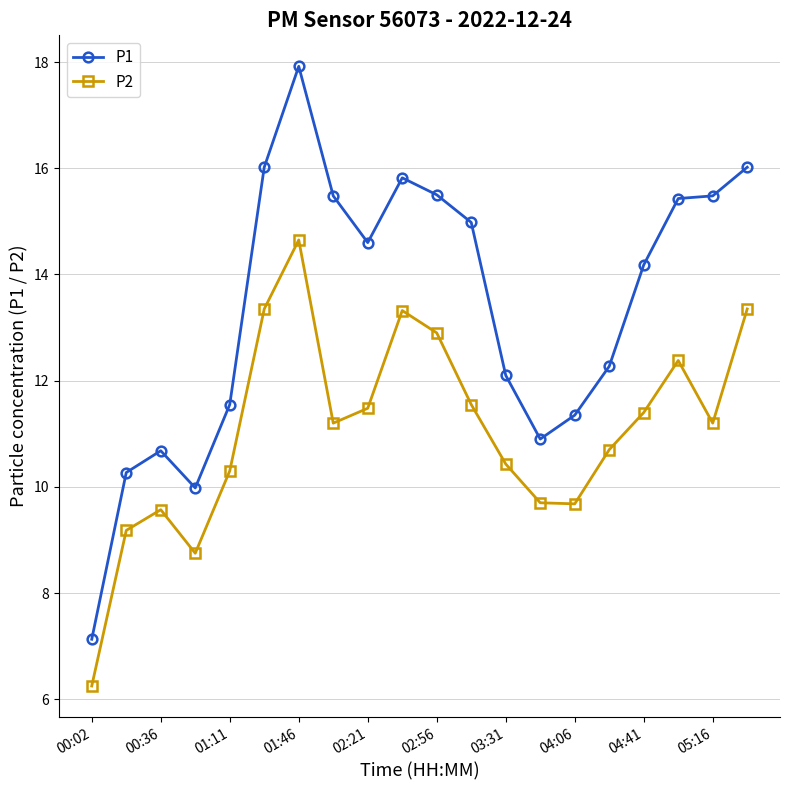

Which series has the widest spread of values?

P1